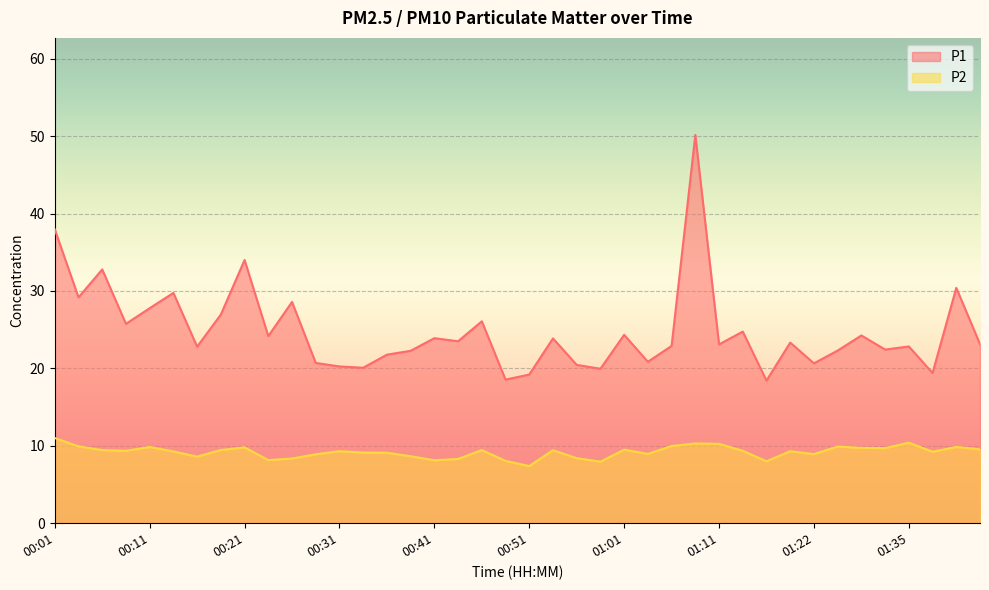

True or false: P1 has a value of 37.2 at 01:13.

False